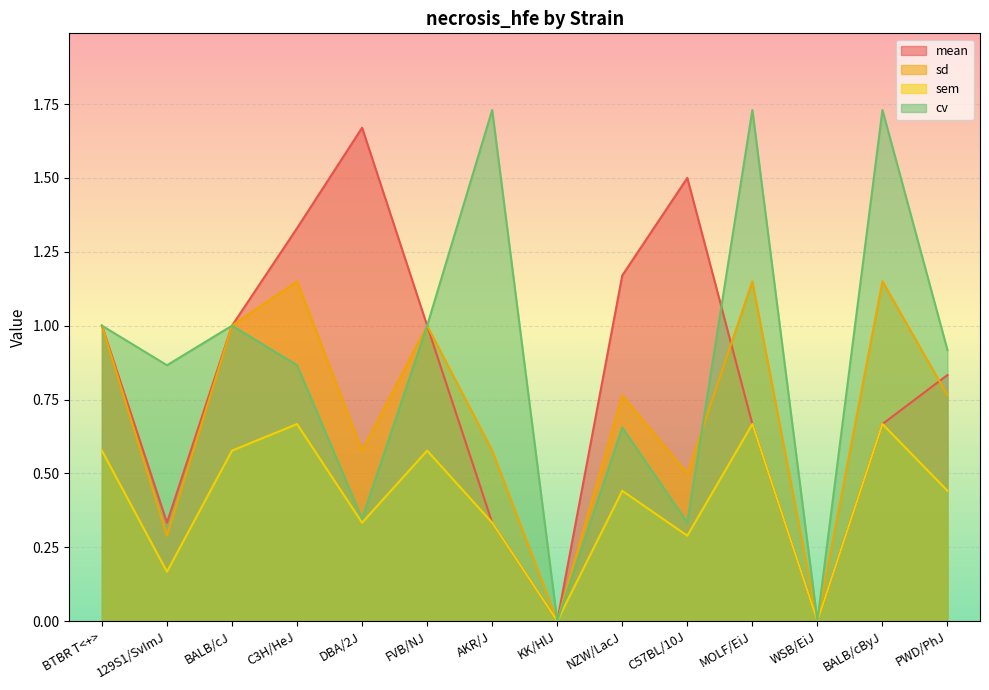

Between 129S1/SvImJ and DBA/2J, which series saw the biggest shift?

mean